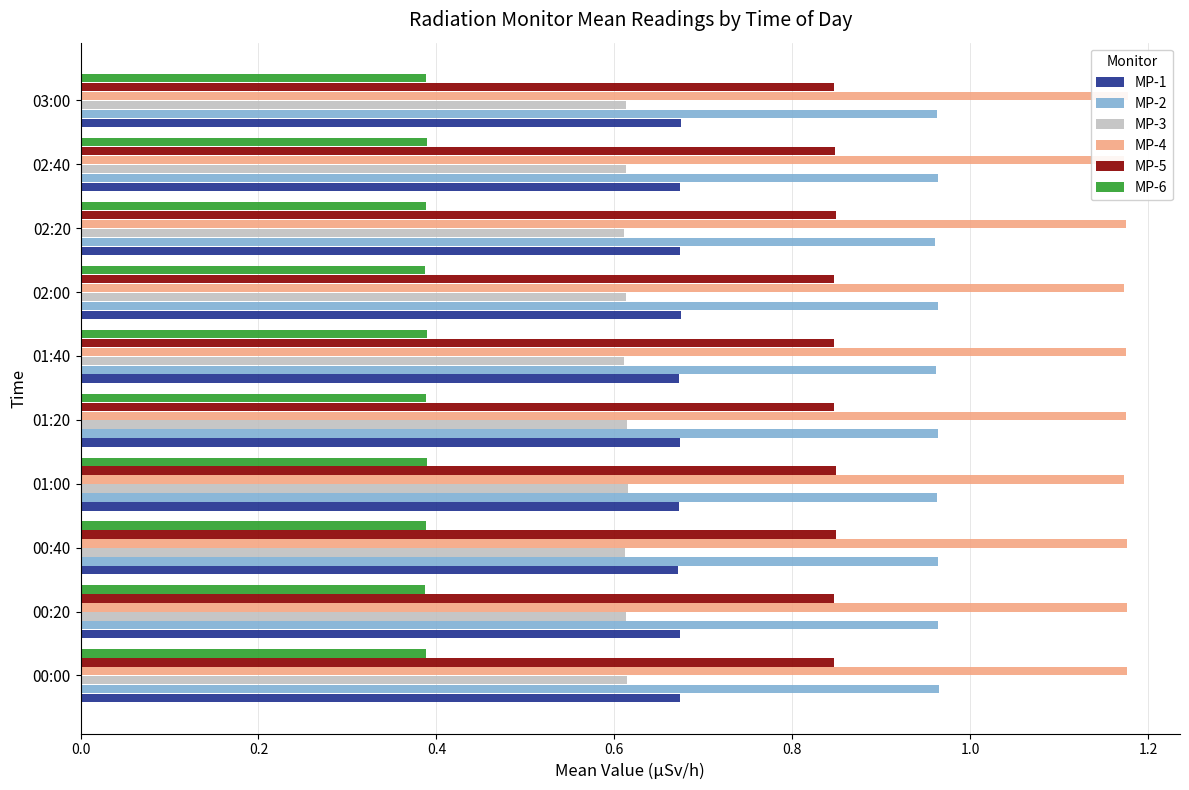

True or false: MP-4 has a value of 1.2 at 01:00.

True